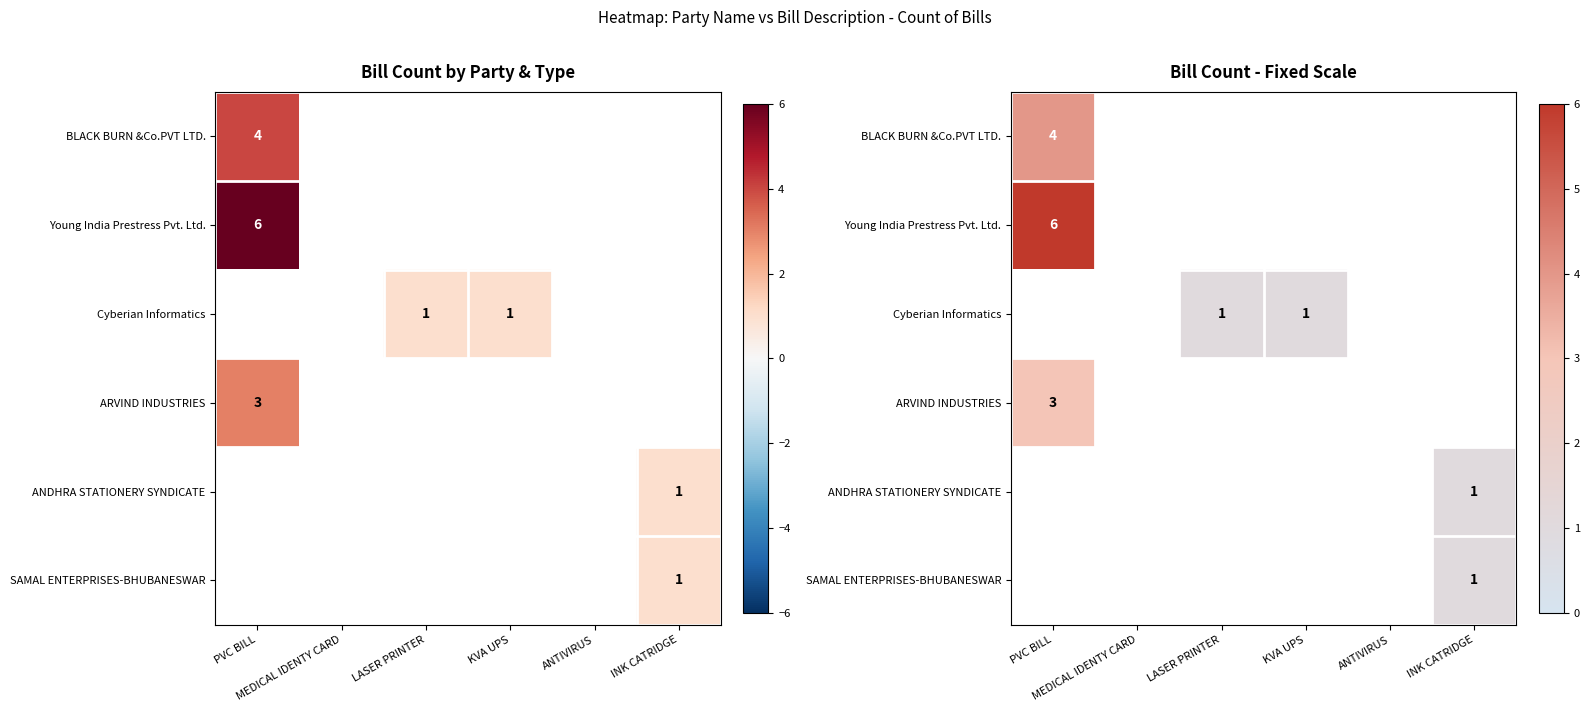

Which category has the lowest value in the SAMAL ENTERPRISES-BHUBANESWAR series?

PVC BILL